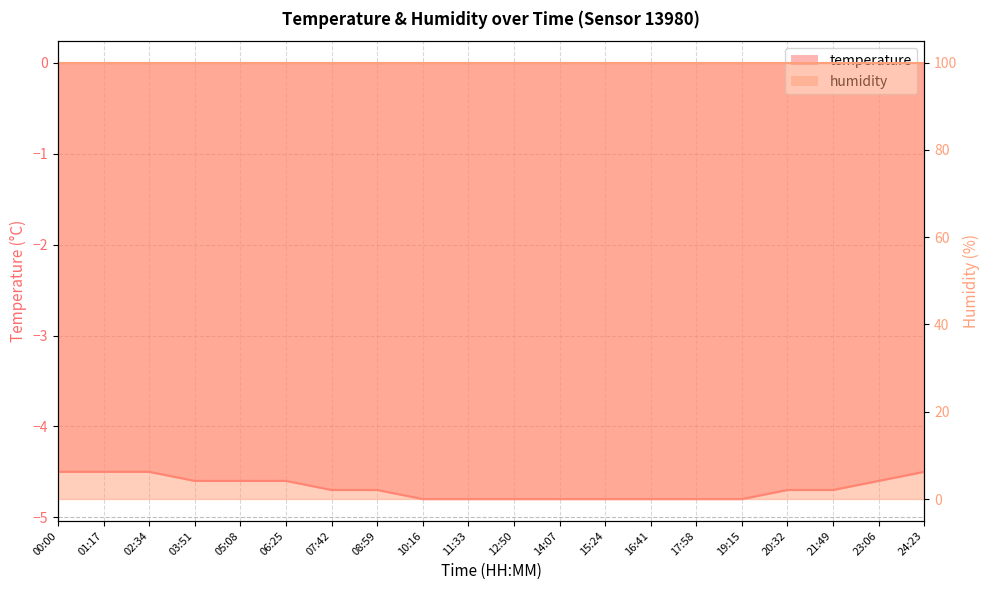

What is the change in value from 00:00 to 05:08?

-0.1